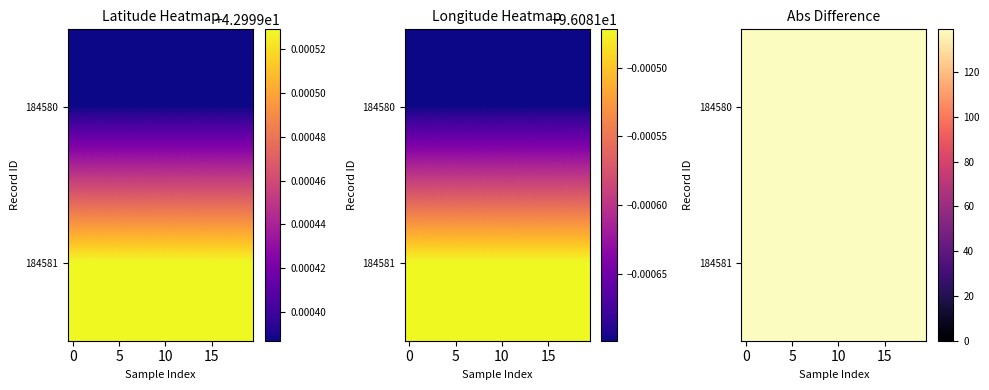

What is the highest value of the Latitude_184581 series?

43.0